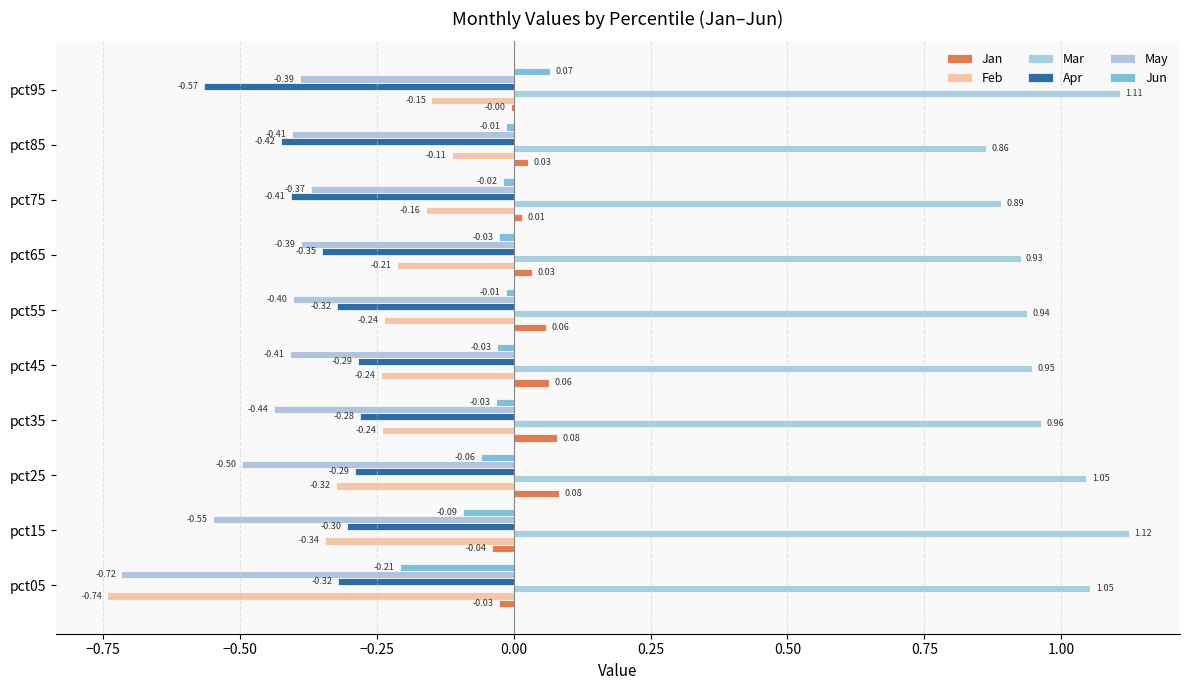

What is the greatest value displayed?

1.1